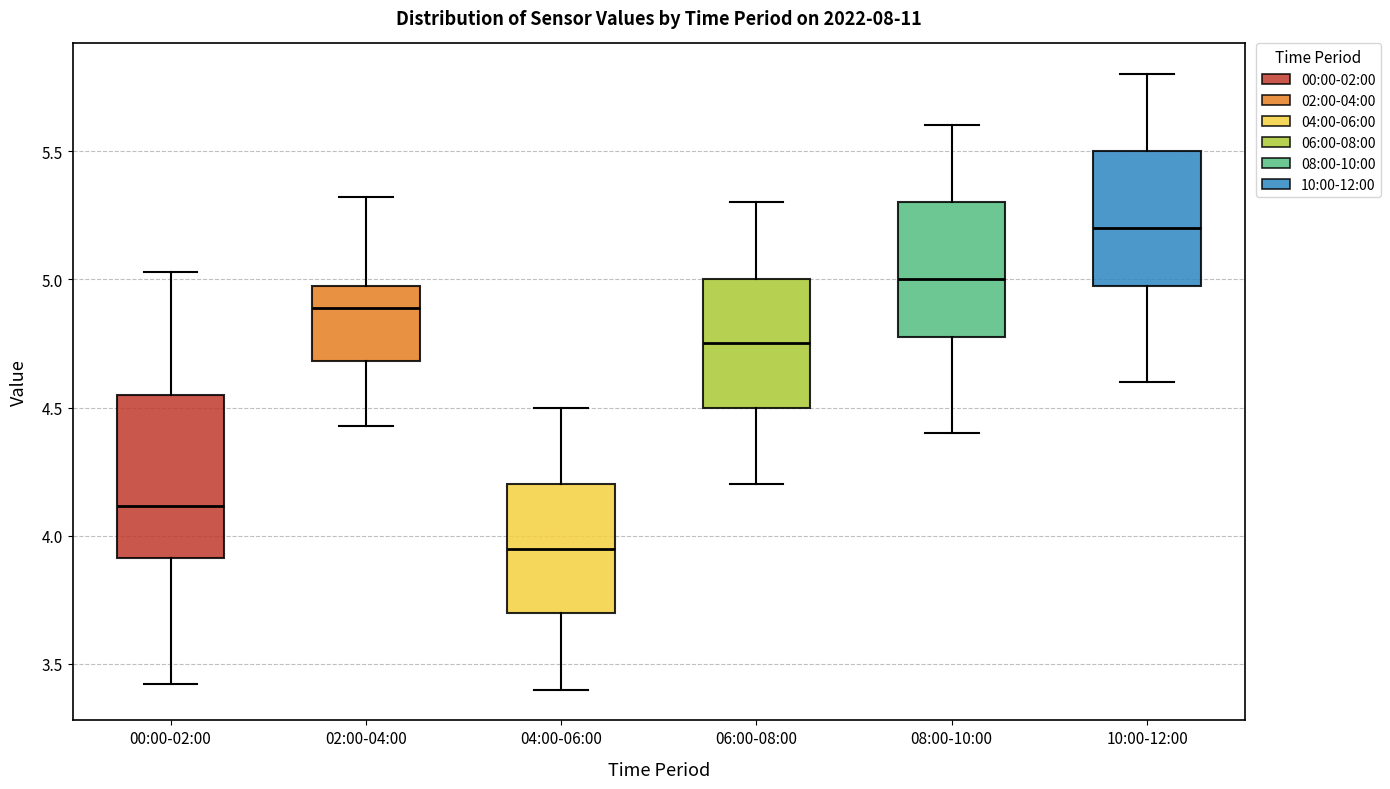

Where does the upper whisker of the box for 02:00-04:00 end on the y-axis? The values are not printed on the chart, so give them approximately, as read against the axis.

5.30